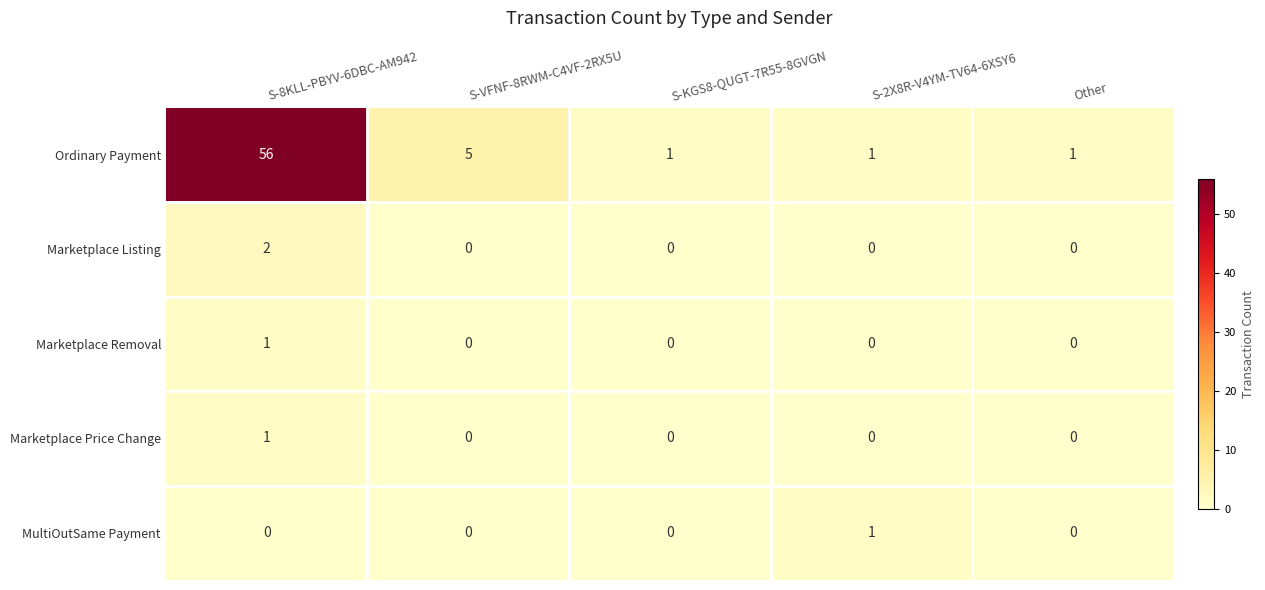

What is the greatest value displayed?

56